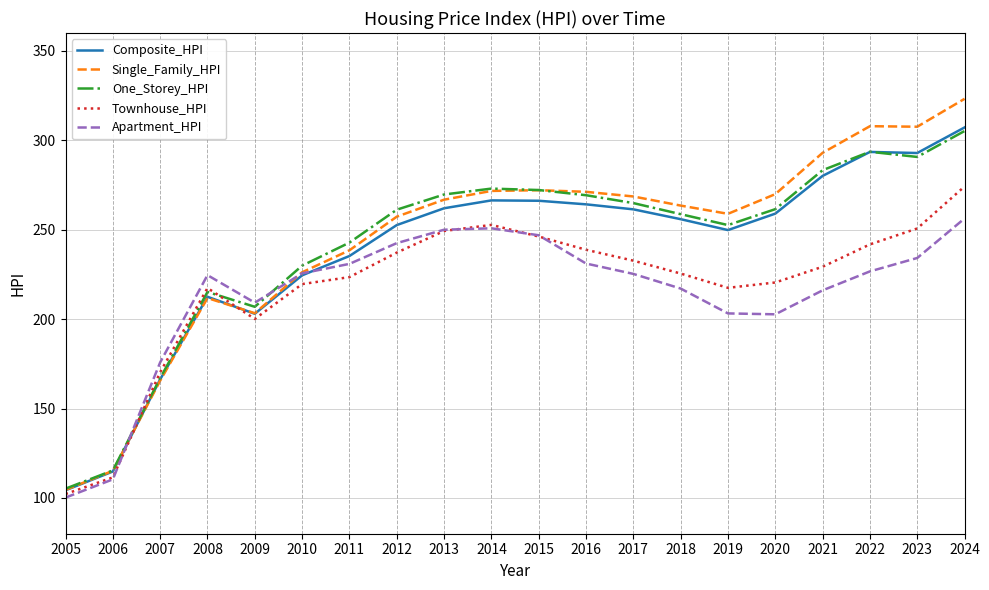

Which series has the largest total across all categories?

Single_Family_HPI